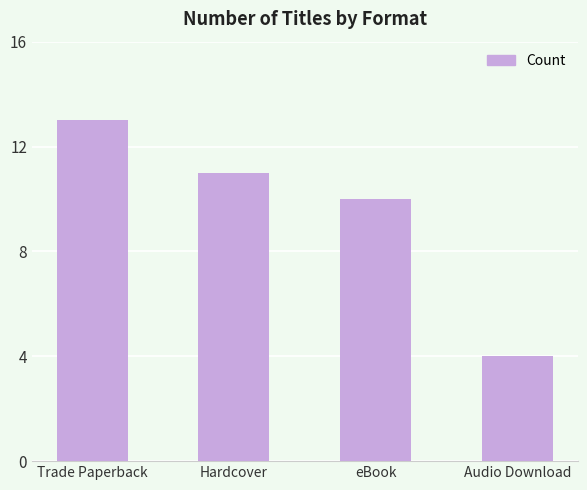

How many values are below 11?

2